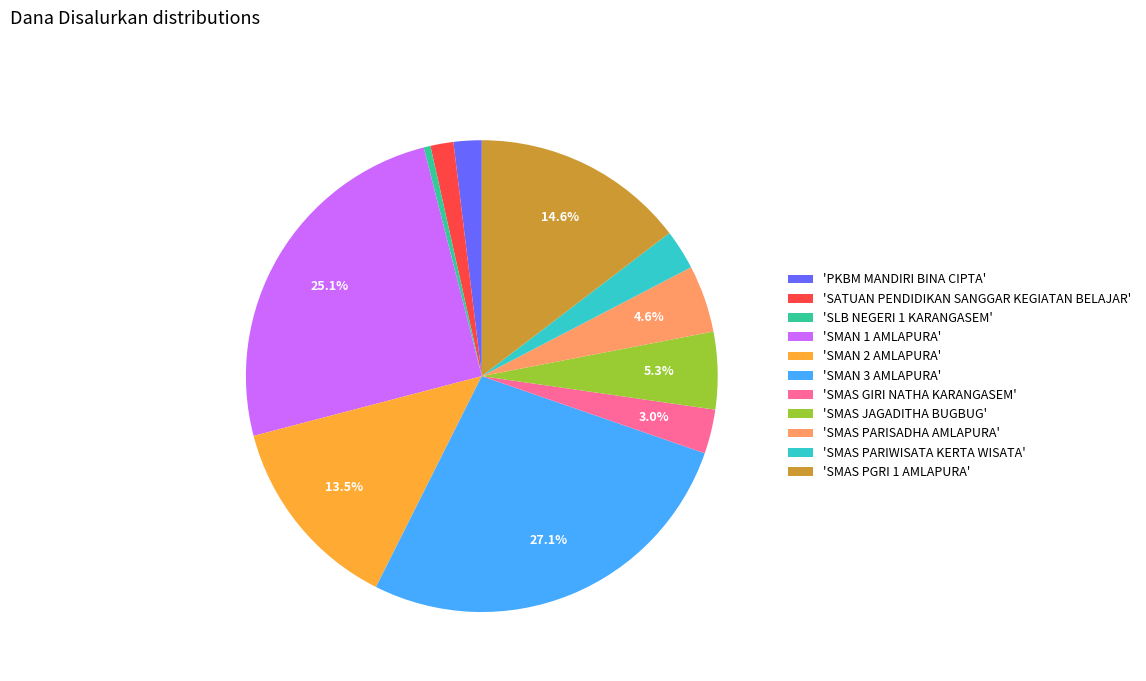

Between 'SMAS PGRI 1 AMLAPURA' and 'SMAS GIRI NATHA KARANGASEM', which is larger?

'SMAS PGRI 1 AMLAPURA'